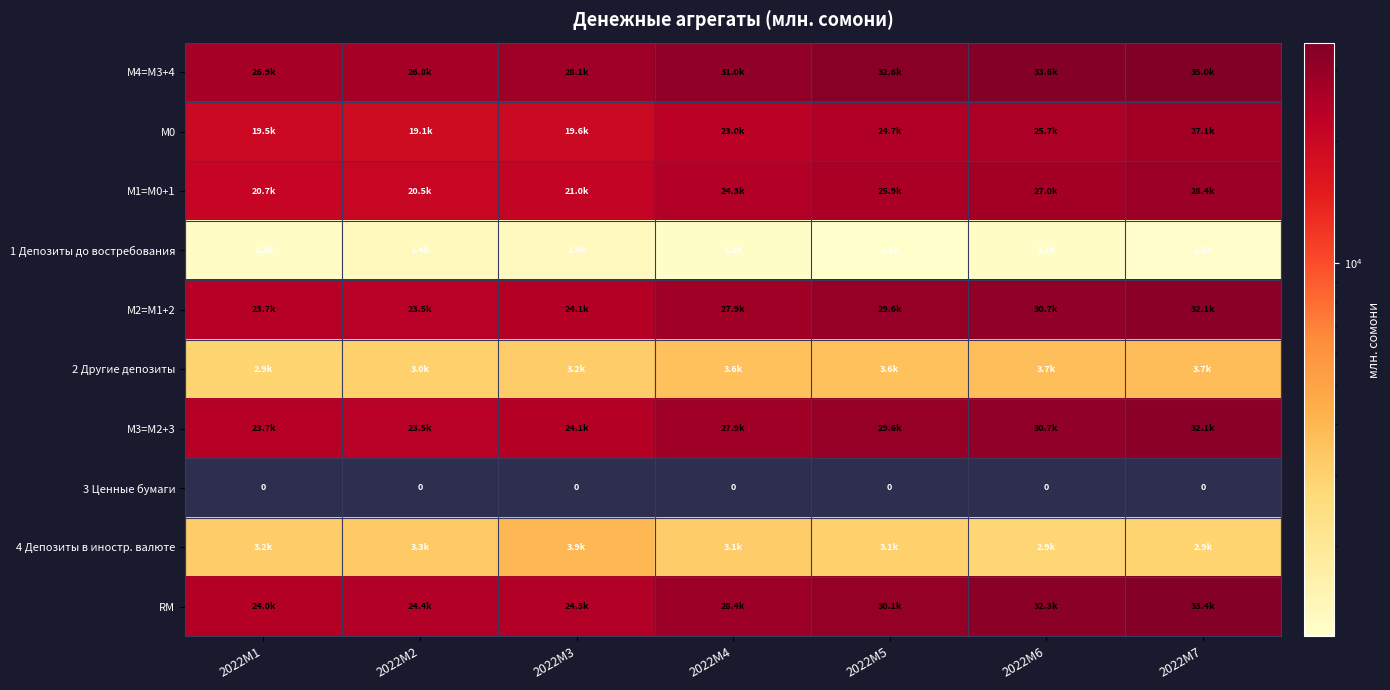

What is the total value across all series at 2022M4?

170486.2